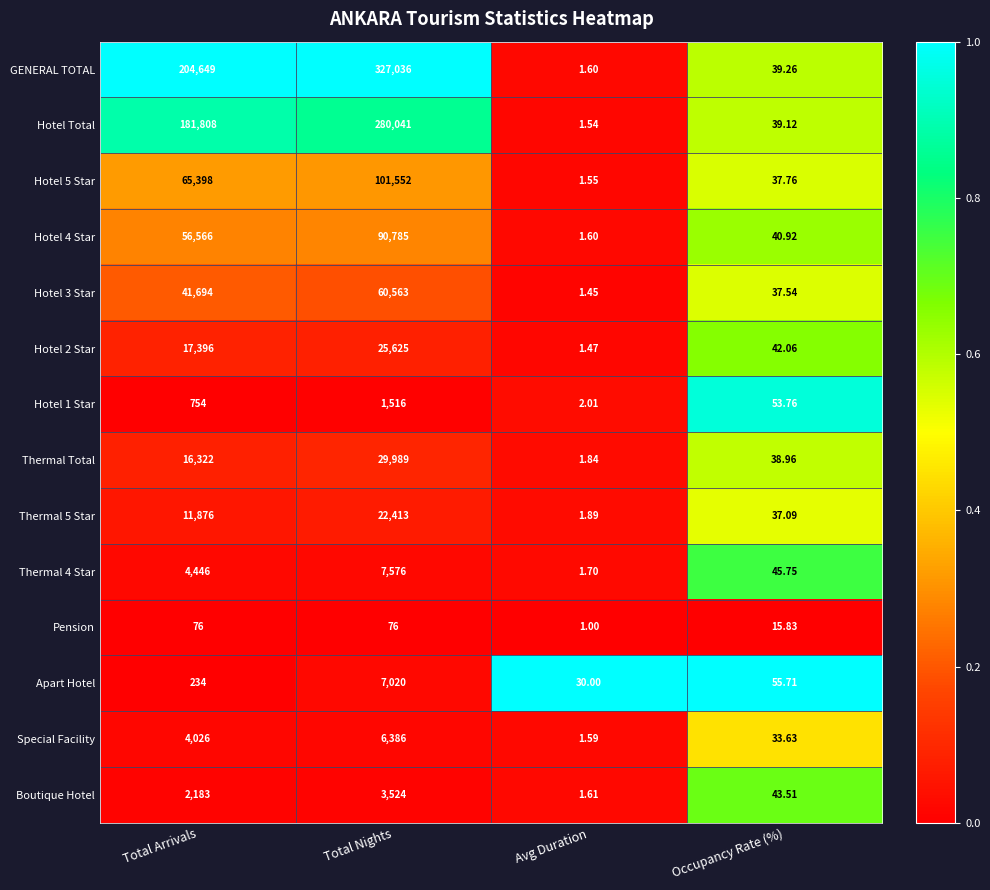

Which series changed the most between Total Arrivals and Occupancy Rate (%)?

GENERAL TOTAL